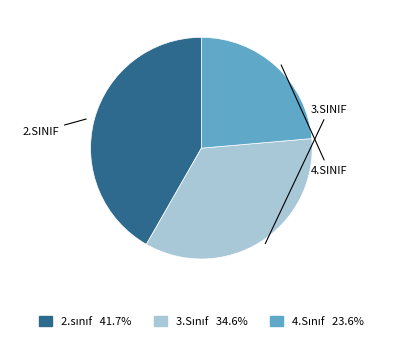

Is there a majority slice in this chart?

No